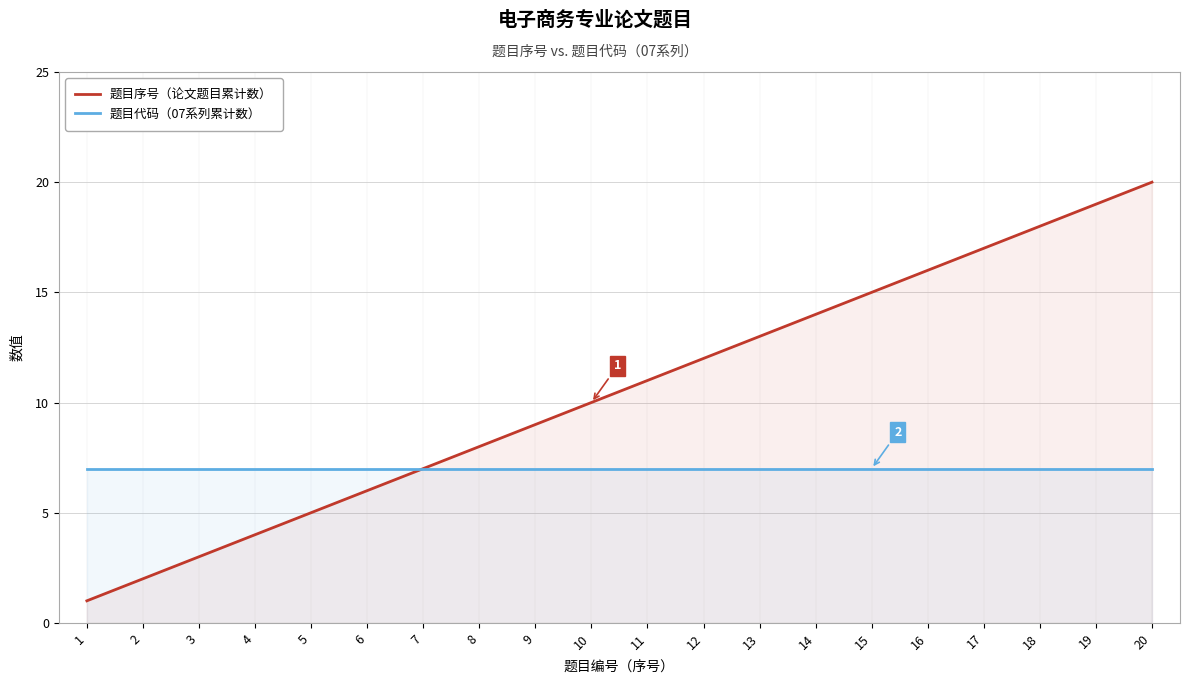

How many lines are shown in the chart?

2